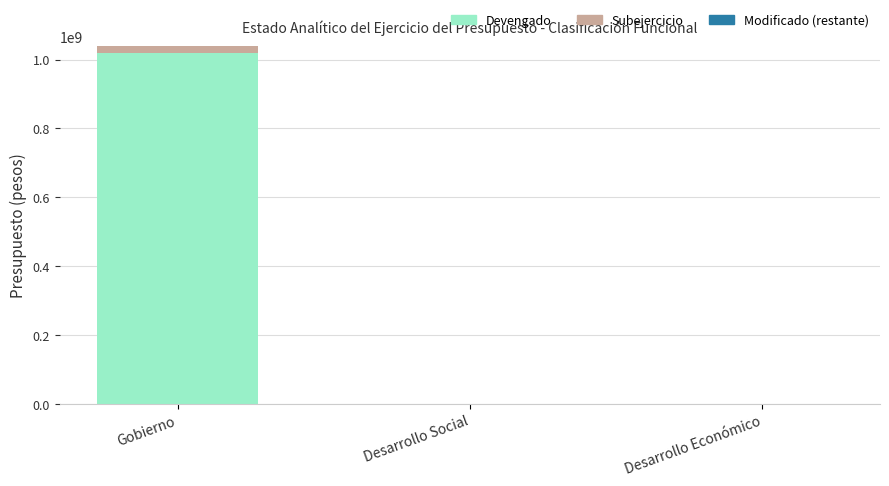

Reading left to right, list the values for the Devengado series.

Gobierno=1019384043.9	Desarrollo Social=0.0	Desarrollo Económico=0.0